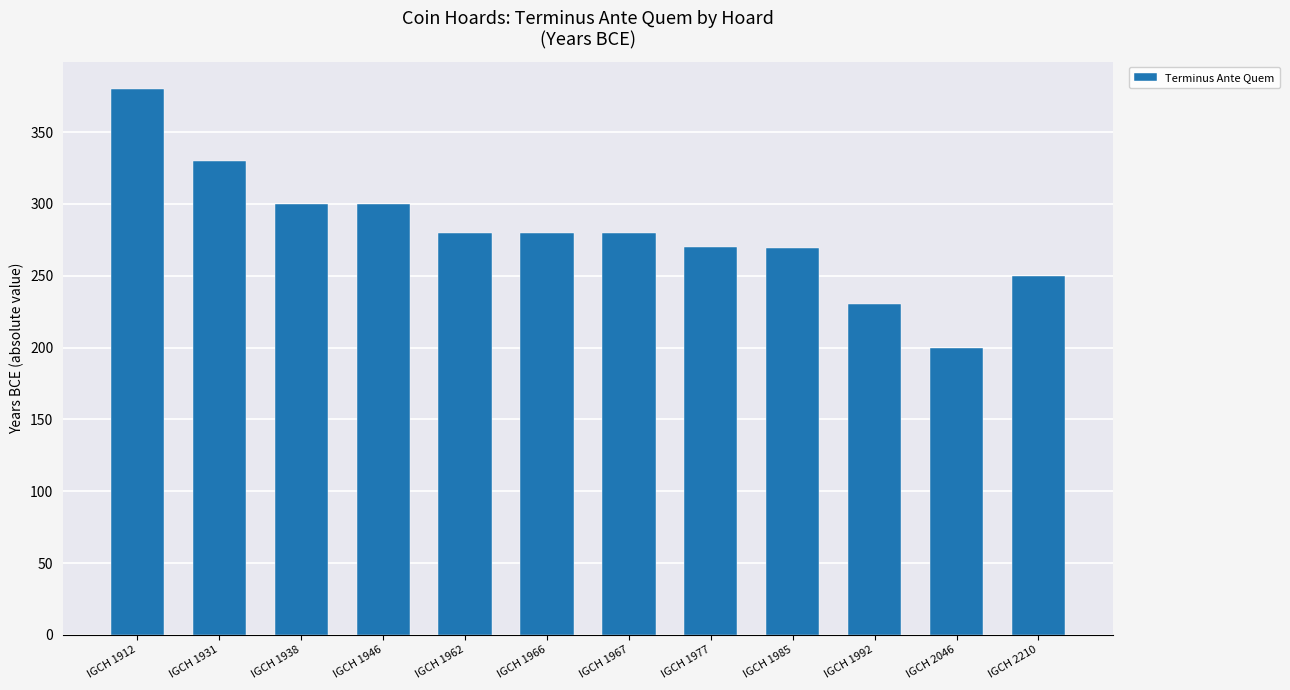

True or false: the data shows 390 at IGCH 1946.

False